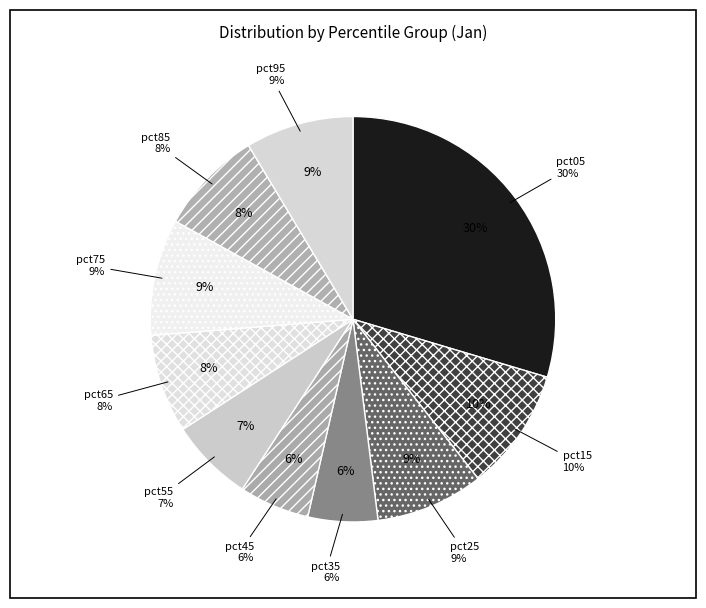

Which category has the biggest portion of the pie?

pct05